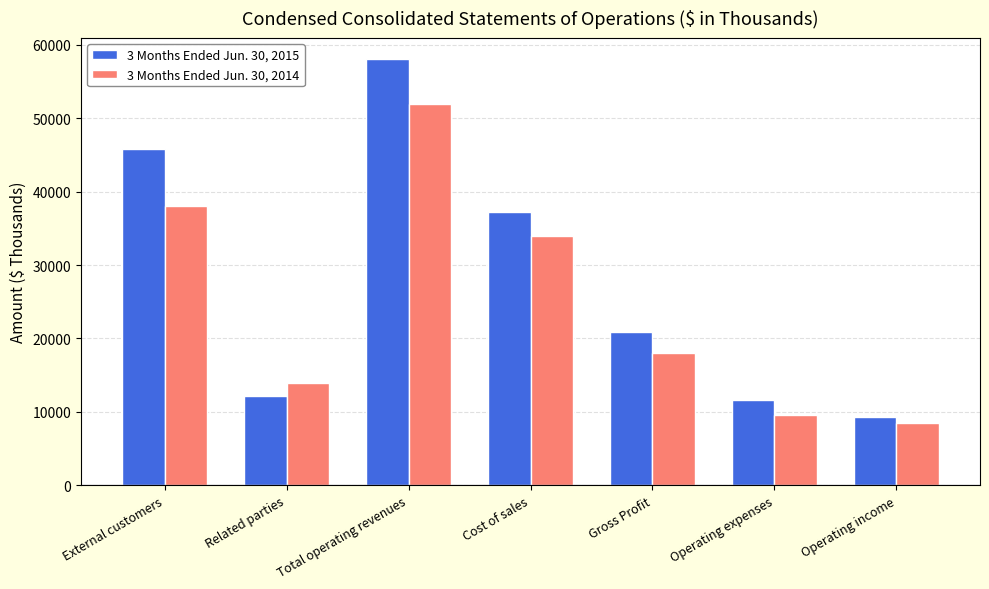

How many values in the 3 Months Ended Jun. 30, 2014 series are below 17977?

3